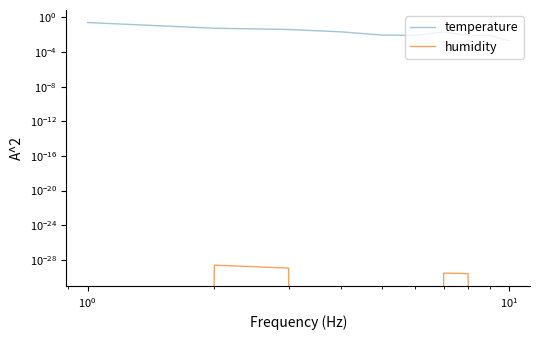

Reading left to right, transcribe all the data shown in this chart.

temperature: 0.3	0.1	0.0	0.0	0.0	0.0	0.0	0.0	0.0	0.0
humidity: 0.0	0.0	0.0	0.0	0.0	0.0	0.0	0.0	0.0	0.0